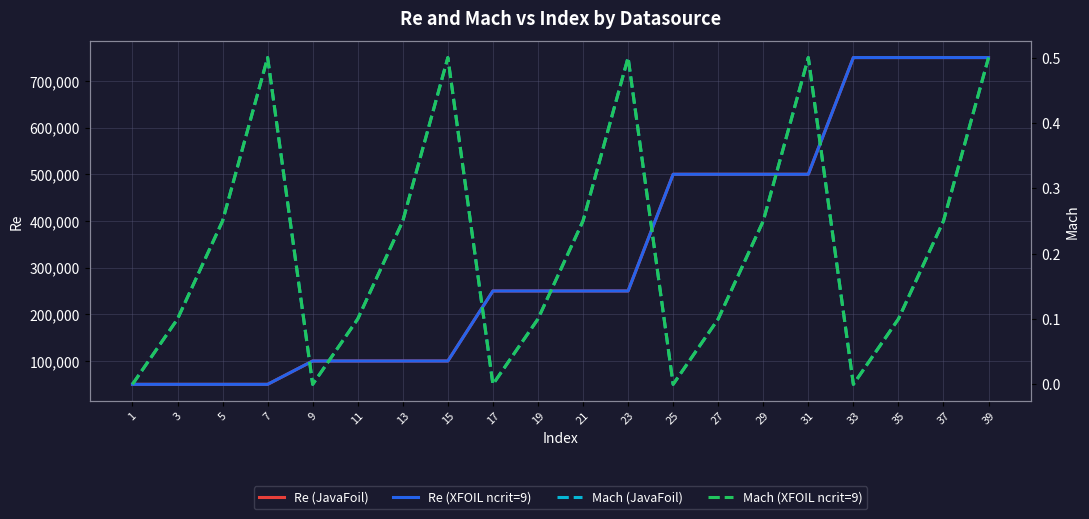

At which label does Re (XFOIL ncrit=9) first exceed 250000?

25